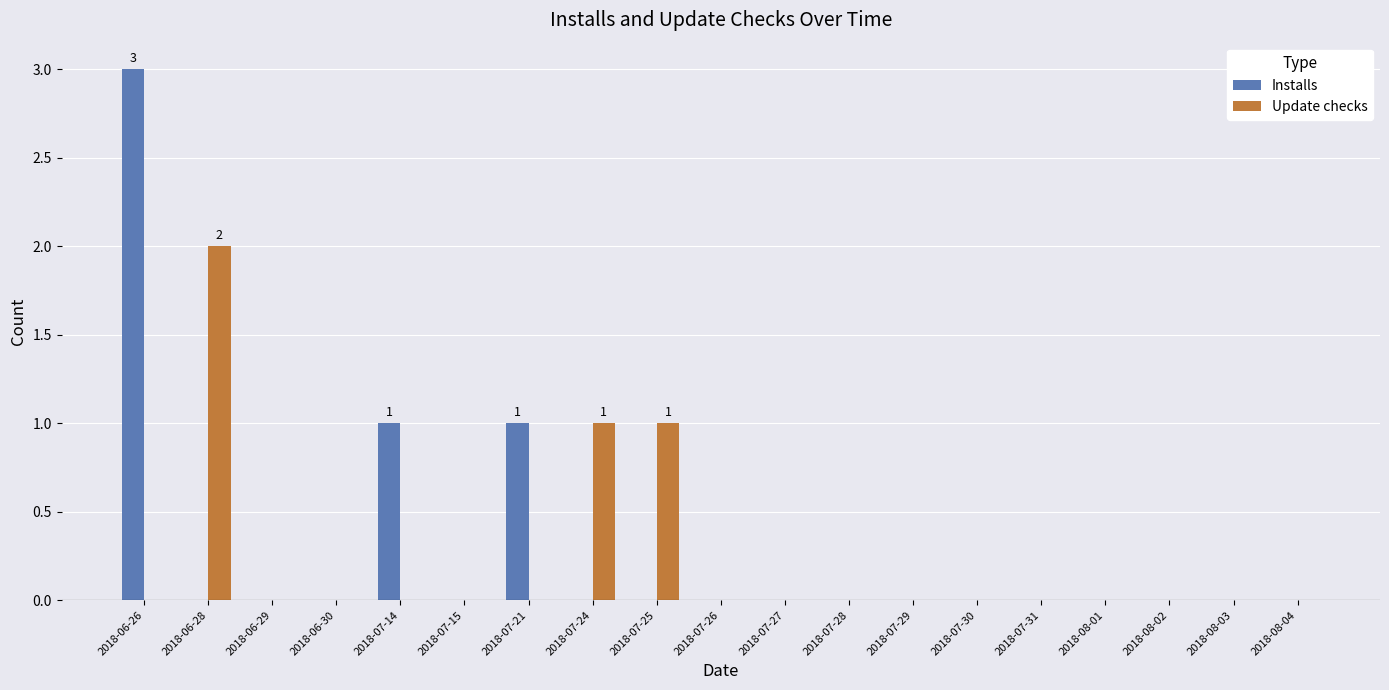

What is the total value across all series at 2018-07-24?

1